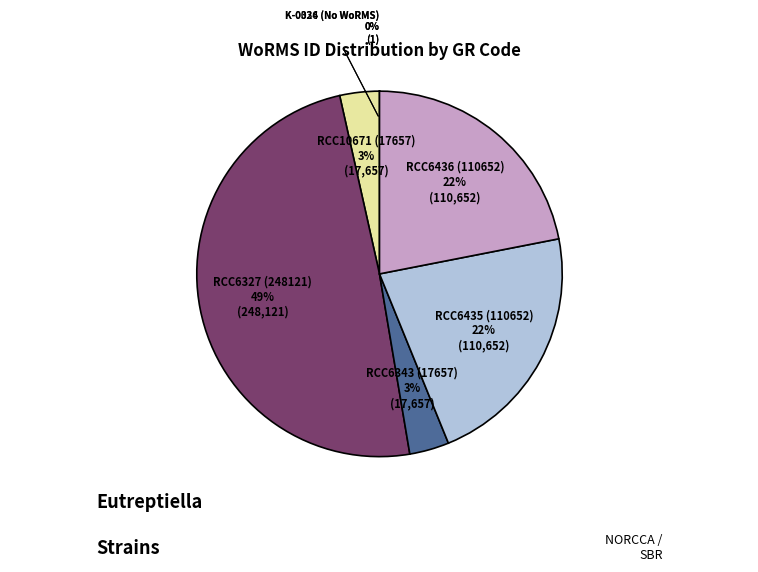

The RCC10671 (17657) slice represents 3% of the pie. True or false?

True